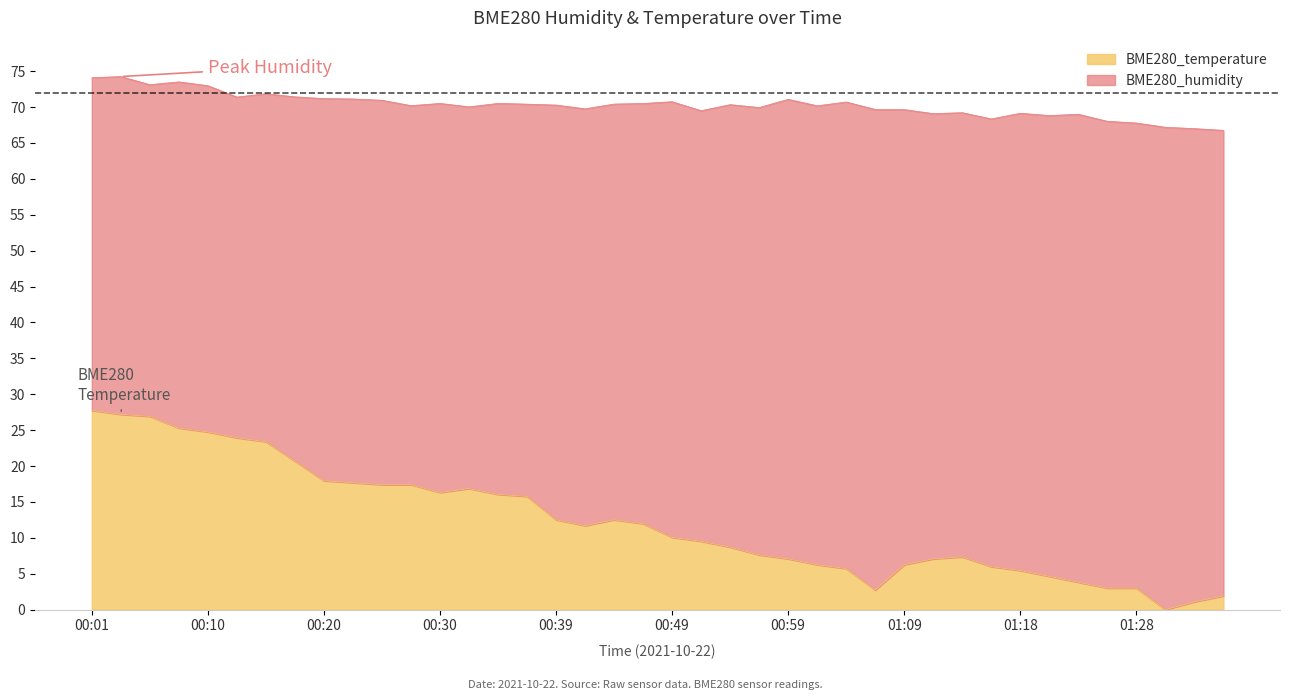

What is the total value across all series at 01:09?

69.6